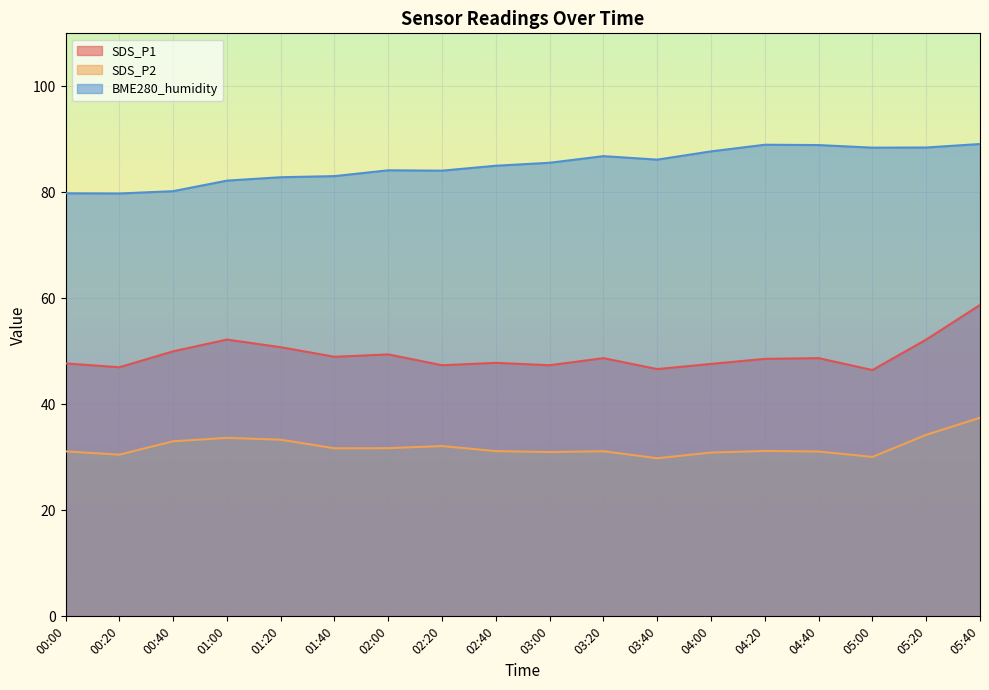

What is the difference between the highest and lowest values at 00:20?

49.3